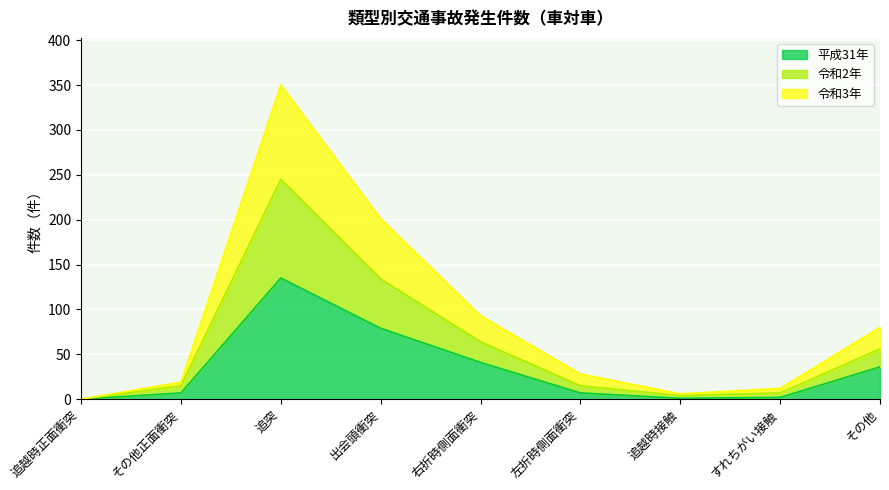

How many values in 平成31年 are above zero?

8